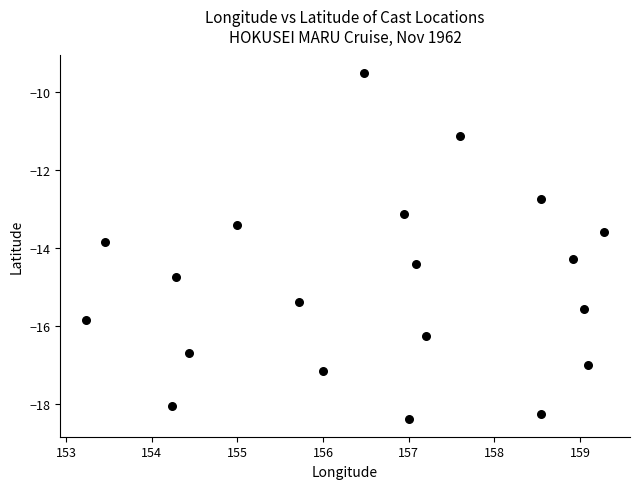

What is the range of X values (max minus min)?

6.0